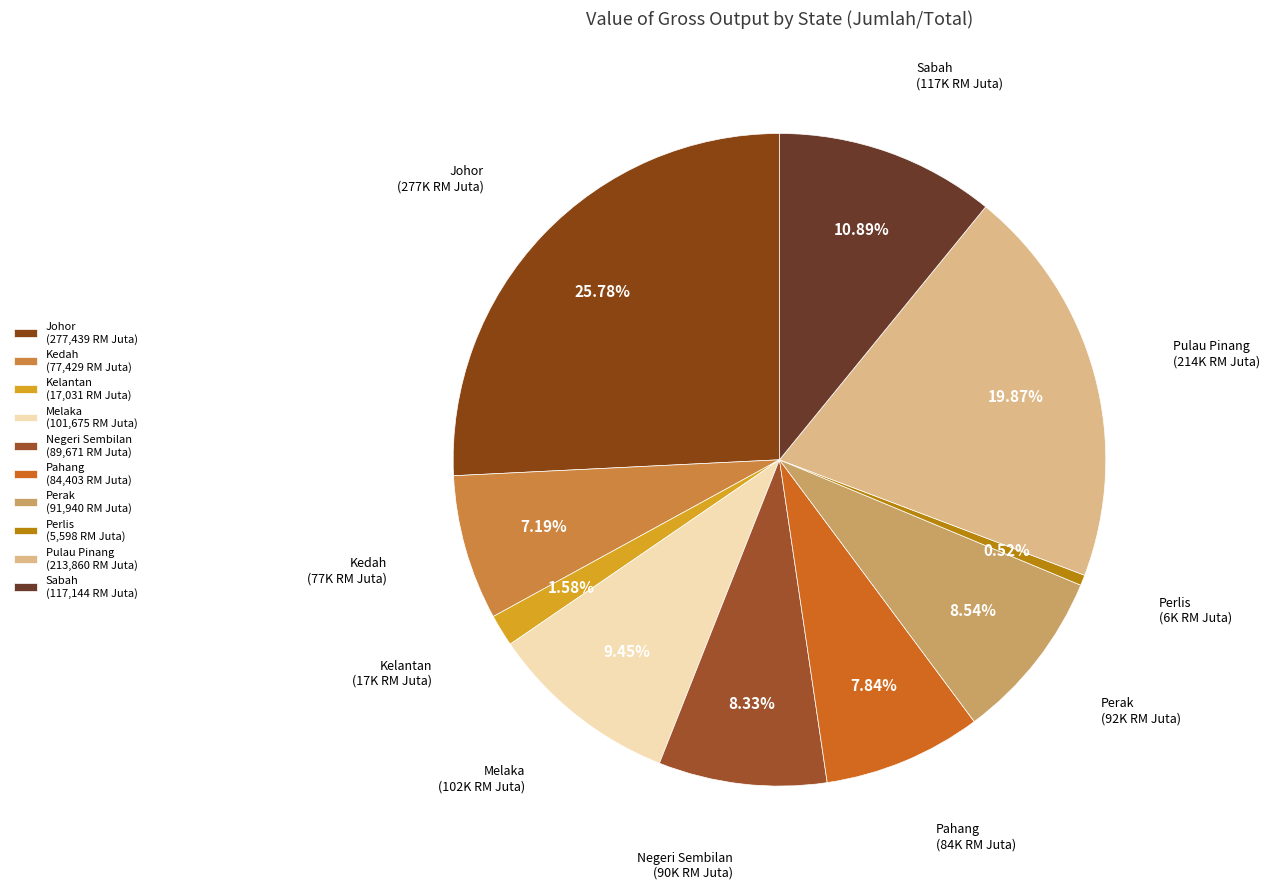

Is there any slice that represents more than half of the pie?

No